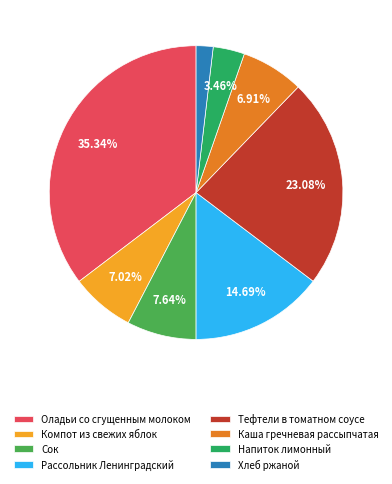

The Хлеб ржаной slice represents 2% of the pie. True or false?

True